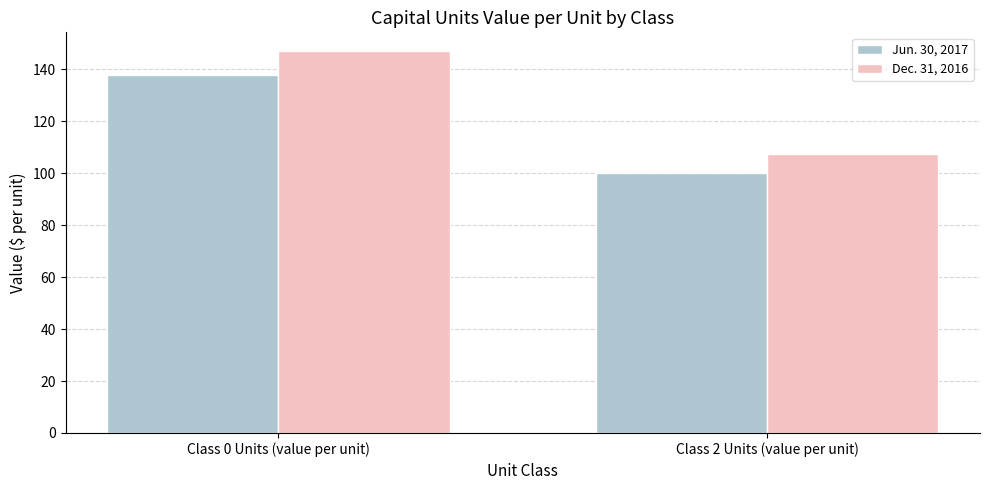

Reading right to left, what are all the values shown in this chart?

Jun. 30, 2017: 100.1	137.8
Dec. 31, 2016: 107.4	146.9